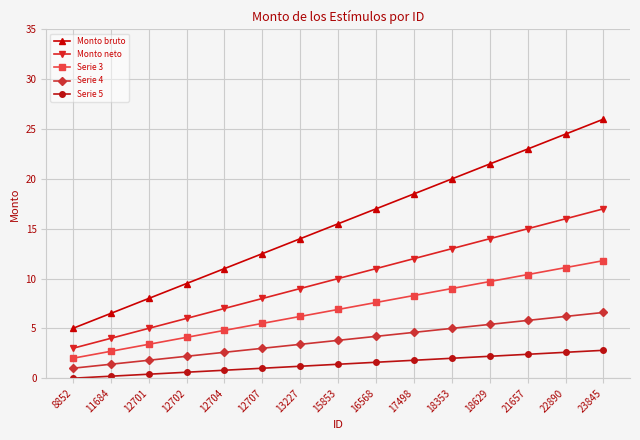

True or false: Serie 4 and Serie 5 cross at least once.

False